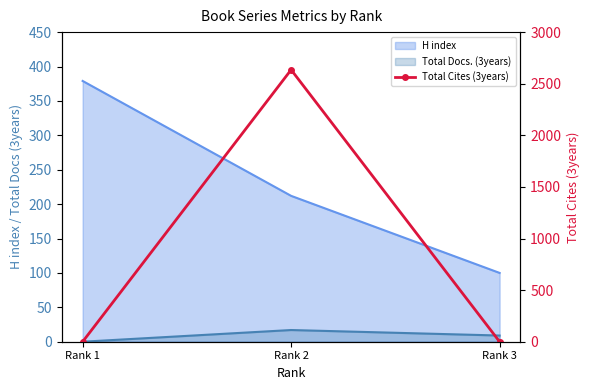

What is the difference between the maximum and minimum values?

2635